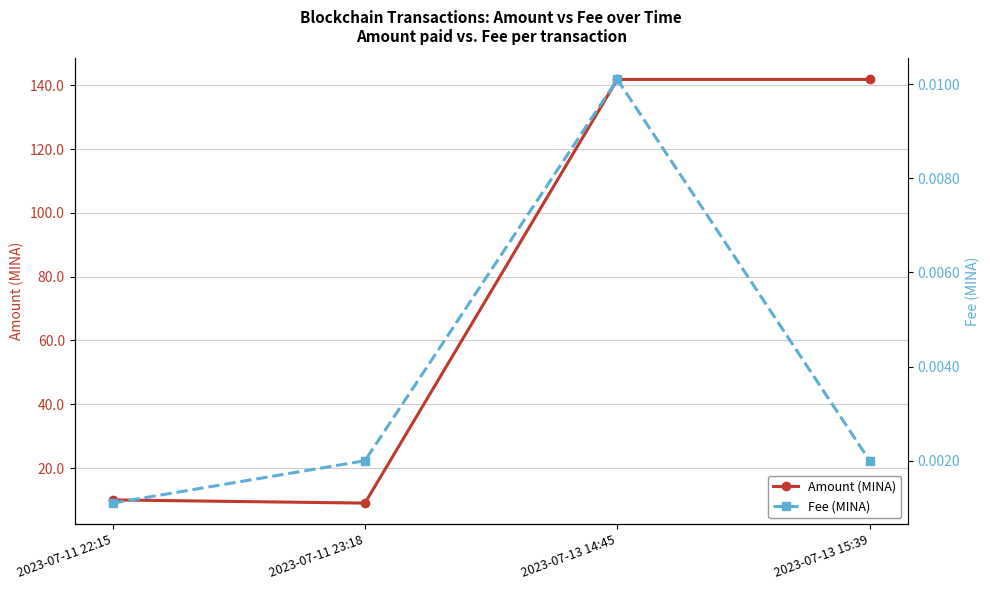

Which series has the widest spread of values?

Amount (MINA)